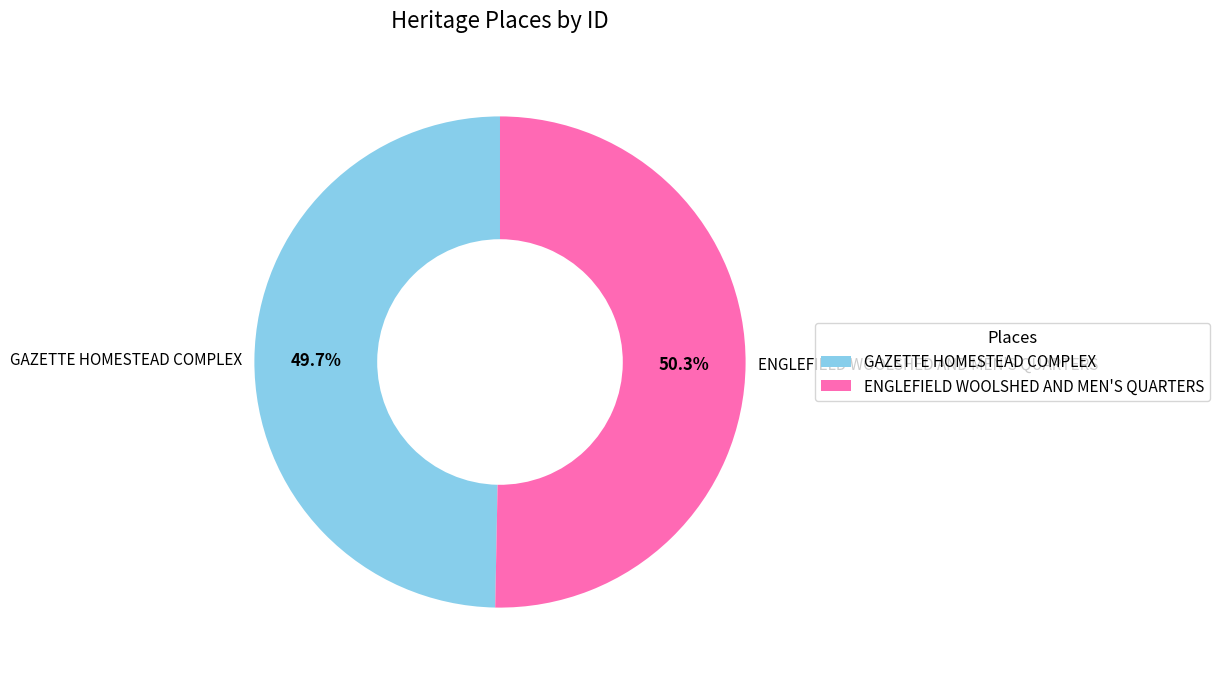

Which category has the biggest portion of the pie?

ENGLEFIELD WOOLSHED AND MEN'S QUARTERS